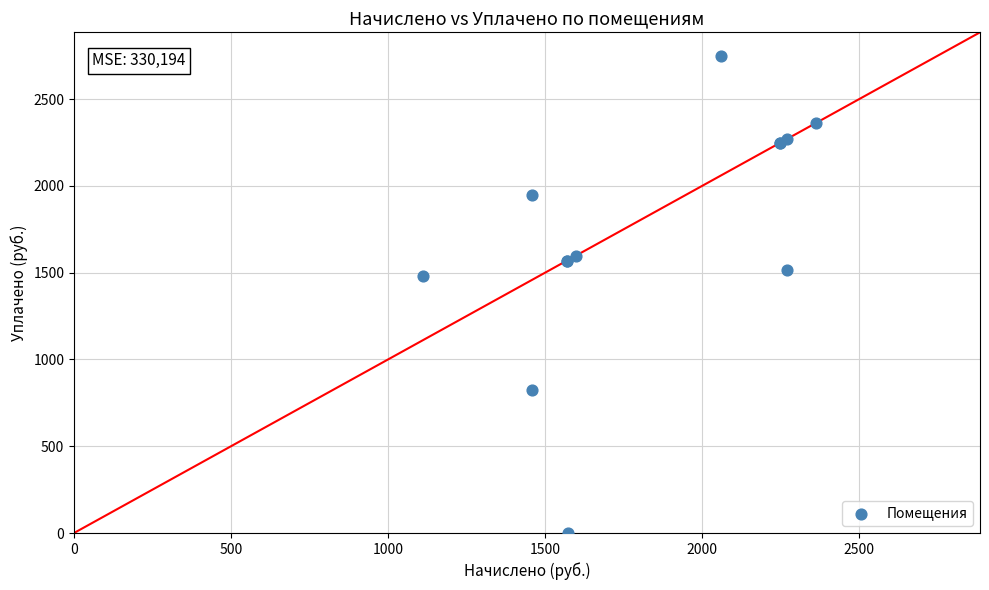

What Y value in the scatter plot is closest to 1373?

1481.1